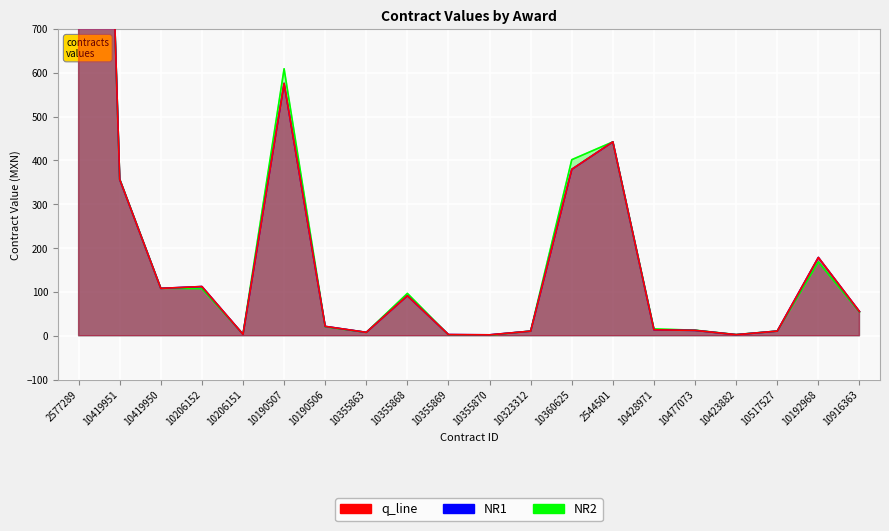

What is the label of the 19th point from the left?

10192968